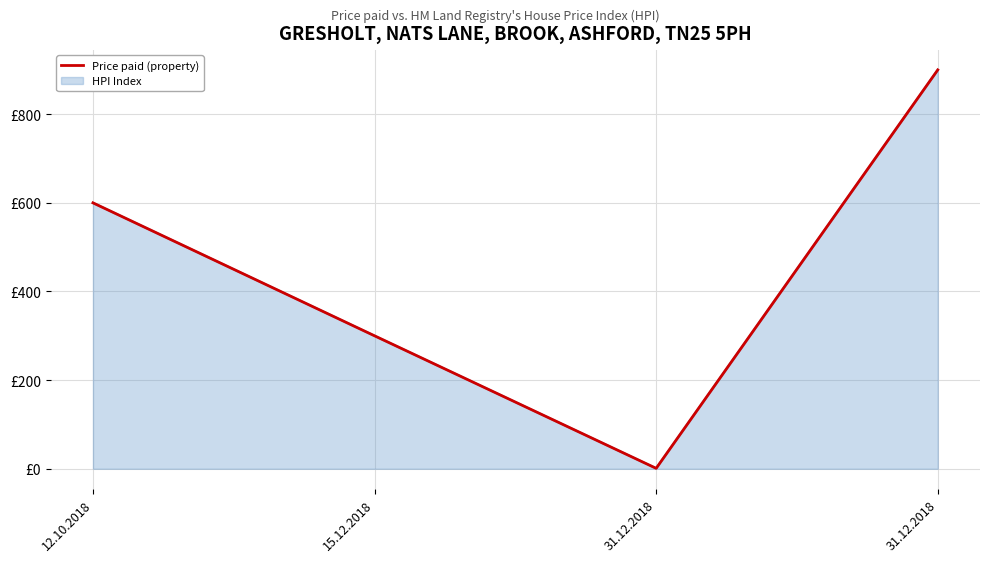

Reading left to right, transcribe all the data shown in this chart.

12.10.2018=600	15.12.2018=300	31.12.2018=1	31.12.2018=900